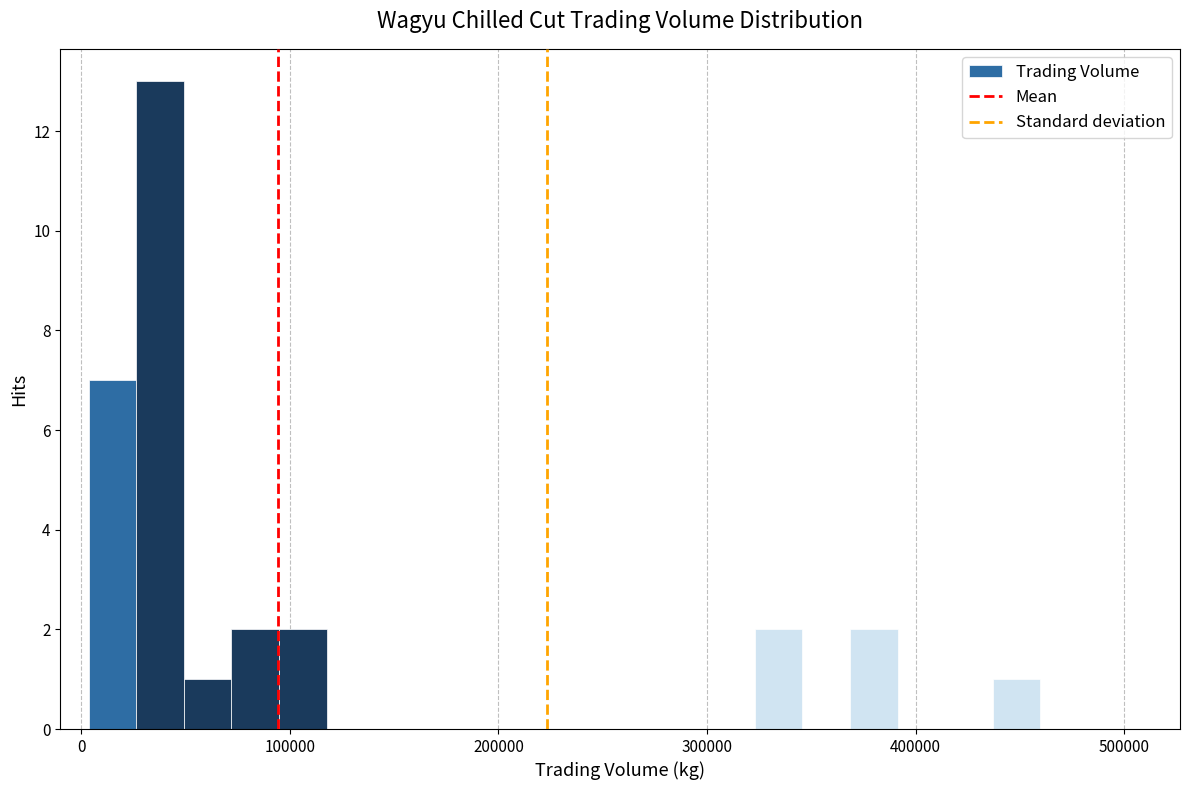

Read against the x-axis, roughly where is the centre of the tallest bar?

40000